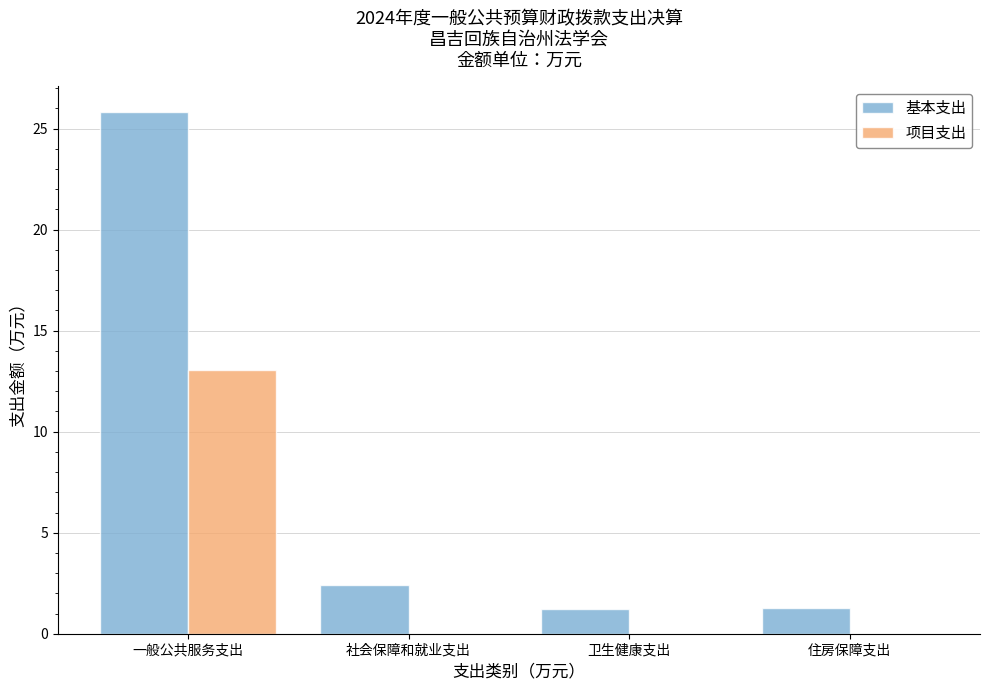

The value of 项目支出 at 卫生健康支出 is 8.8. True or false?

False